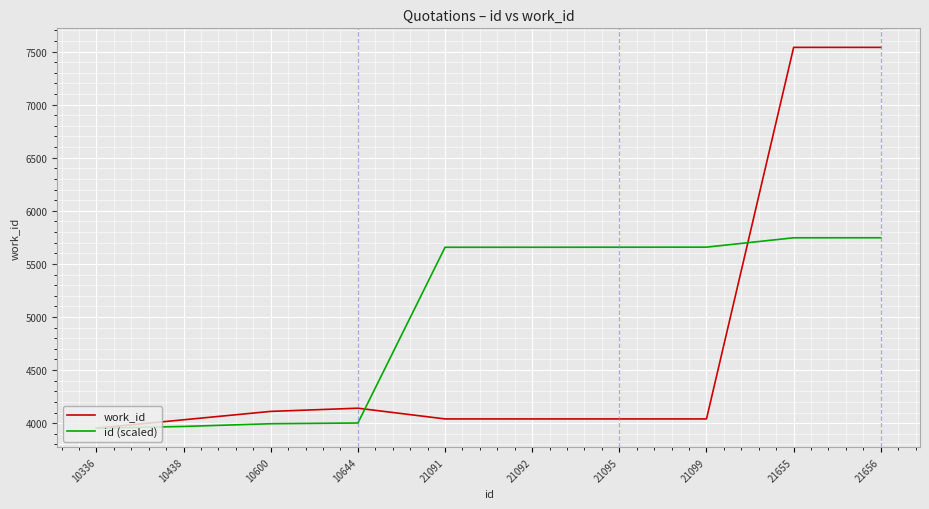

What is the smallest value displayed?

3953.0